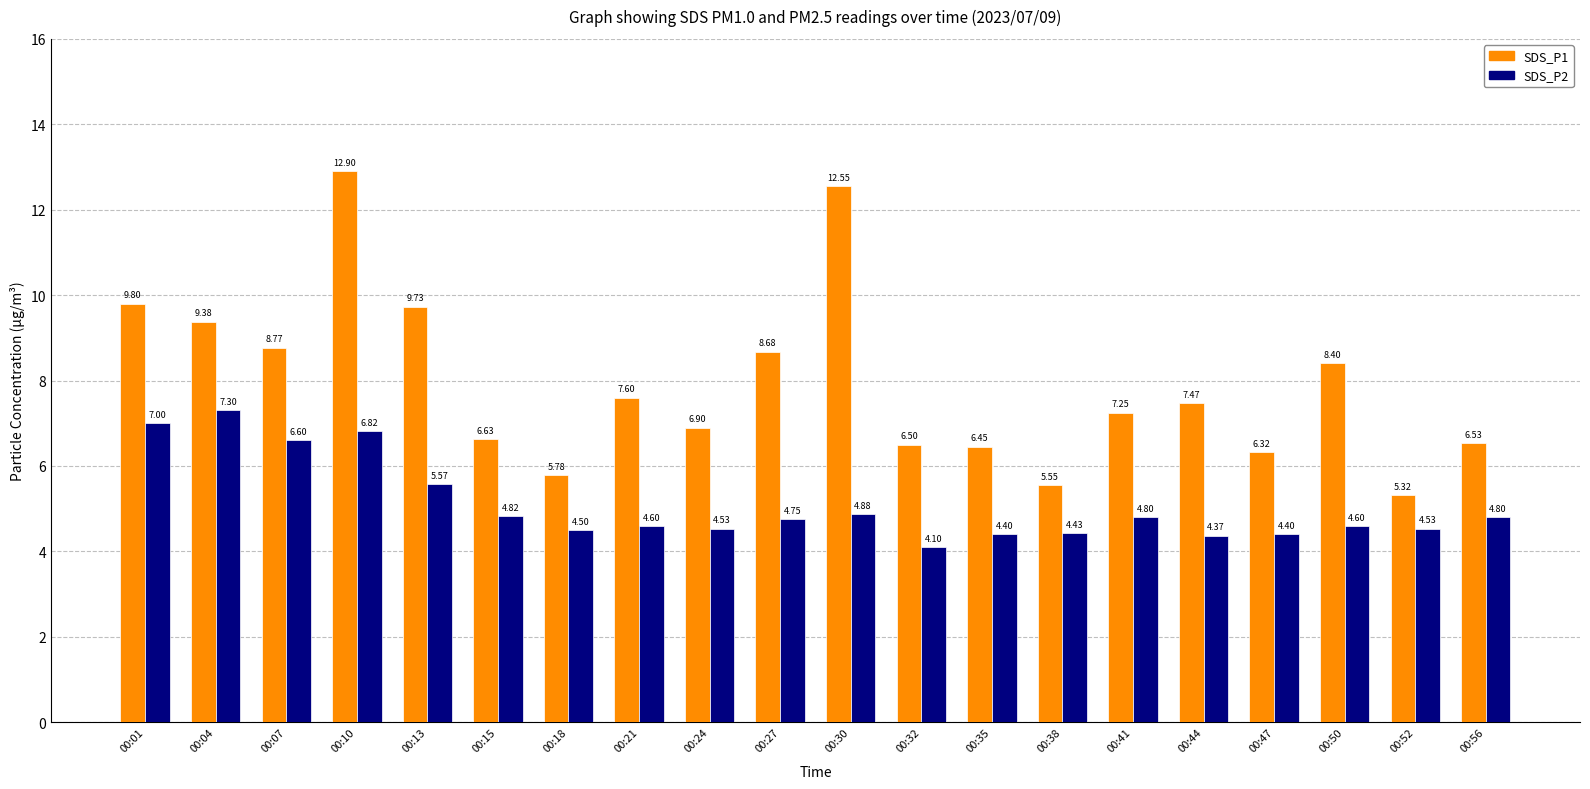

Are the bars grouped side by side (vs. stacked)?

Yes